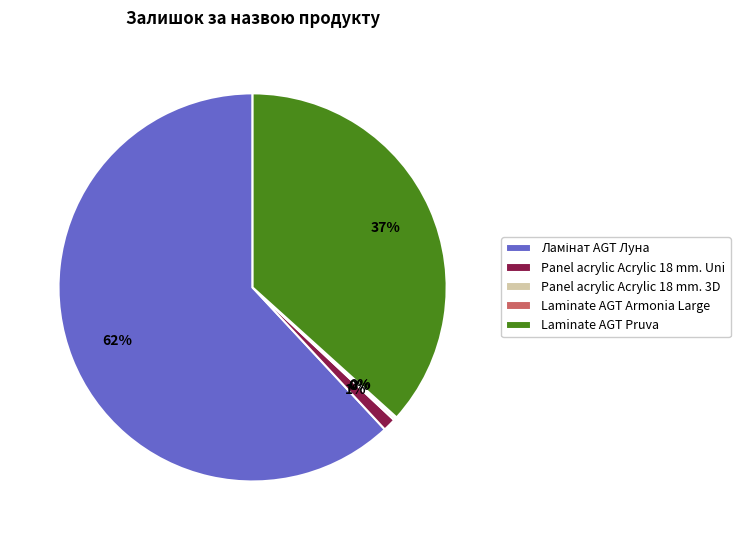

Is it true that Laminate AGT Pruva is 37% of the pie?

True